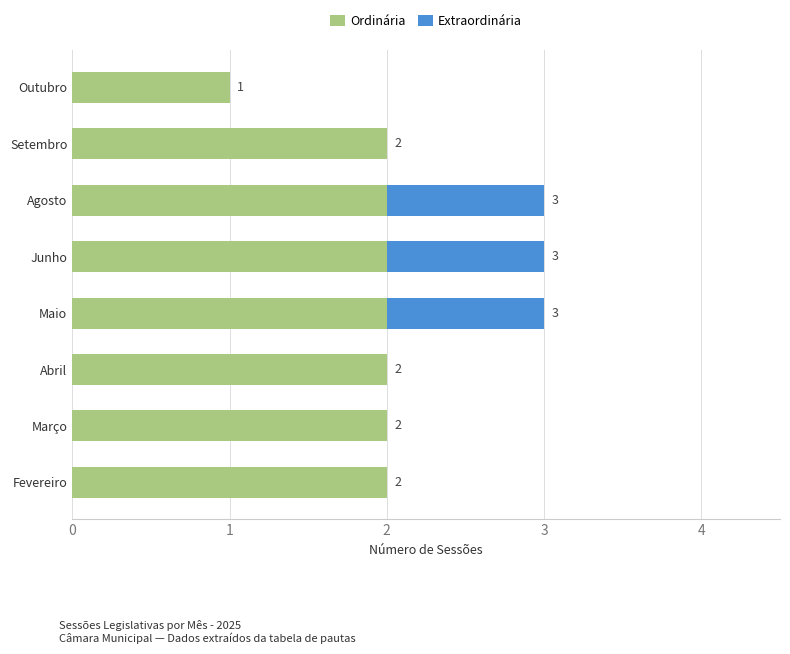

What is the sum of all Ordinária values?

15